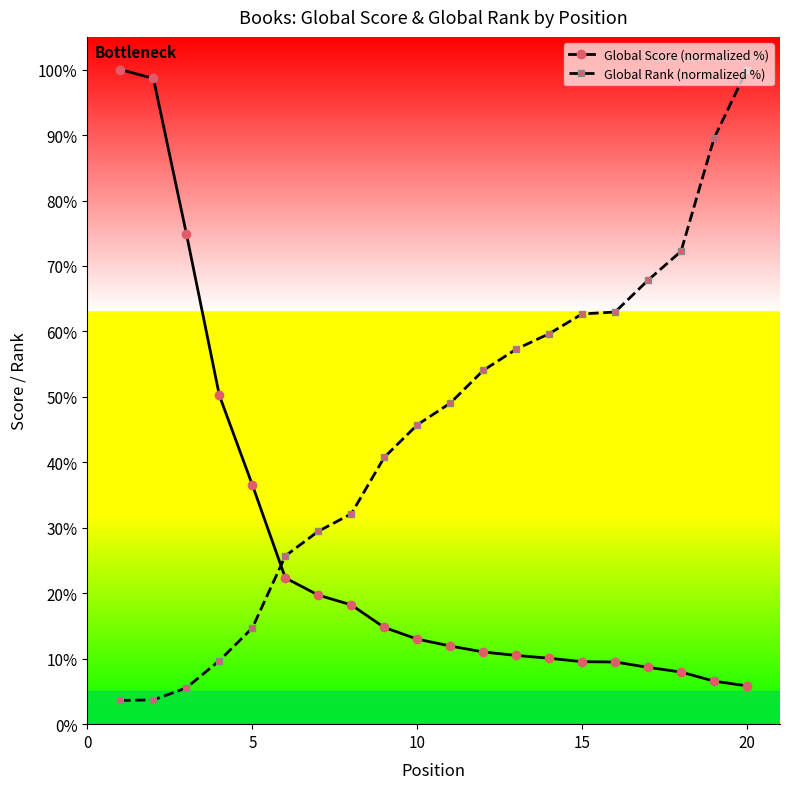

How many series are shown in this chart?

2